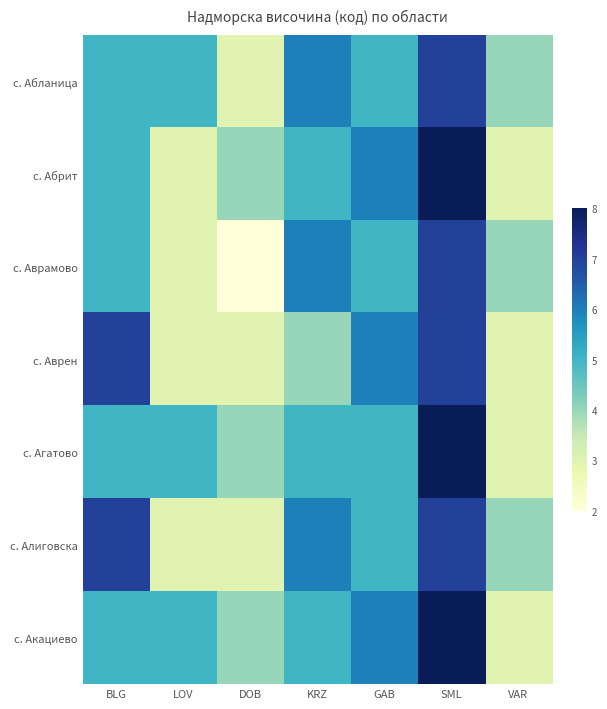

Count the number of categories in the chart.

7